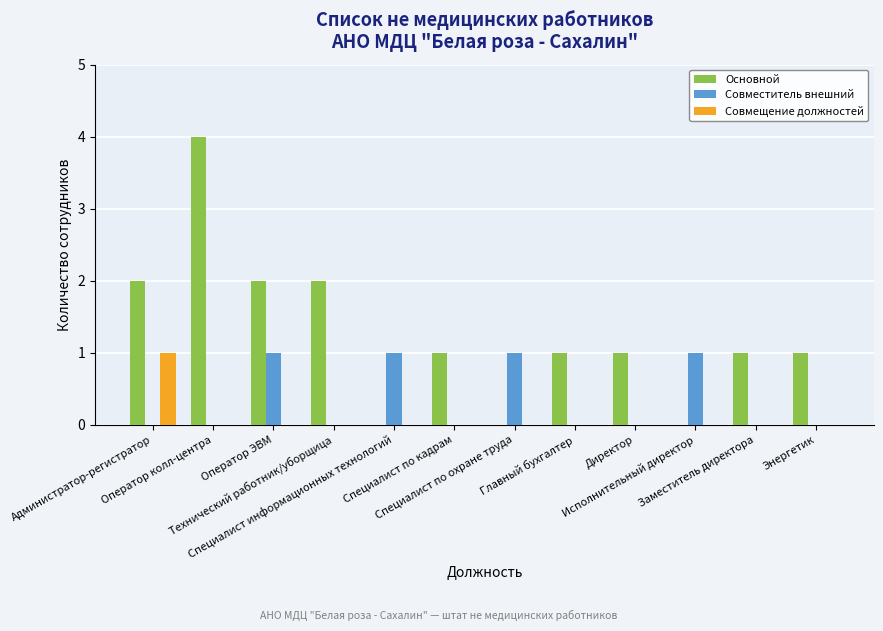

How many Совмещение должностей values are between 0 and 1?

12